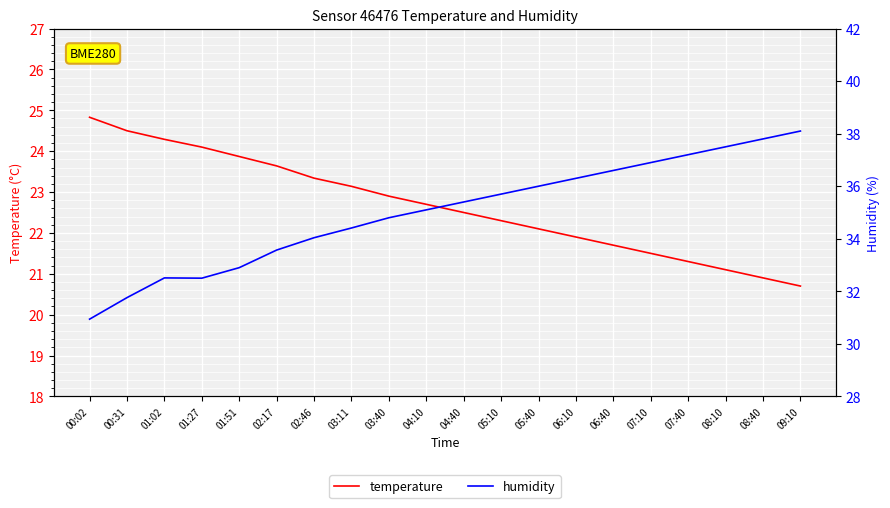

Which series has the largest range (max minus min)?

humidity